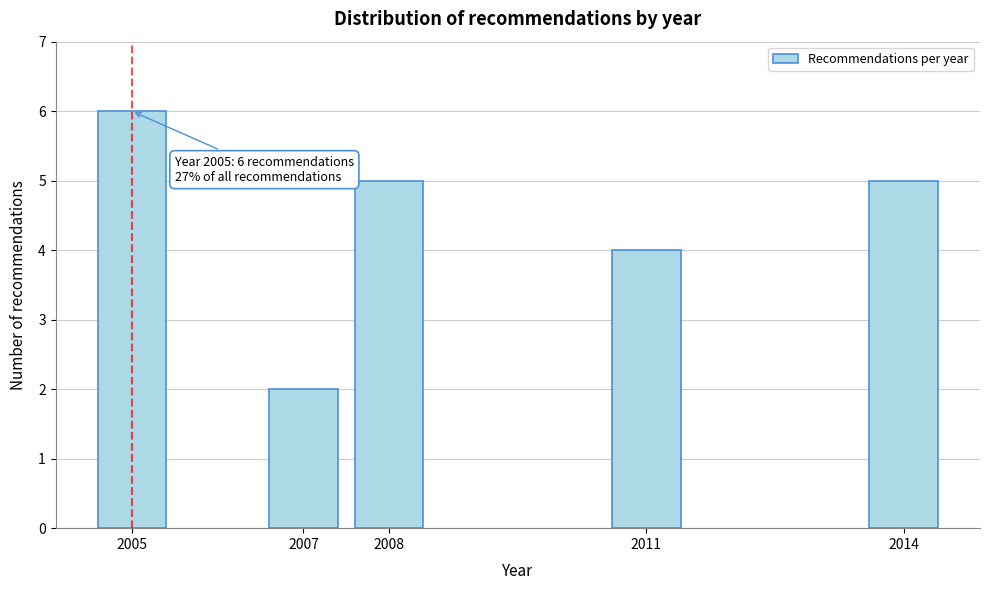

Reading left to right, extract all data points from this chart.

2005=6	2007=2	2008=5	2011=4	2014=5